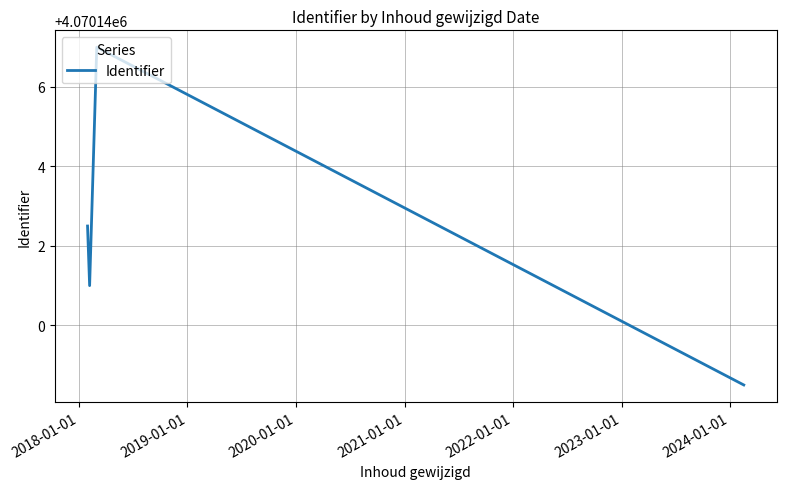

What is the difference between the maximum and minimum values?

8.5